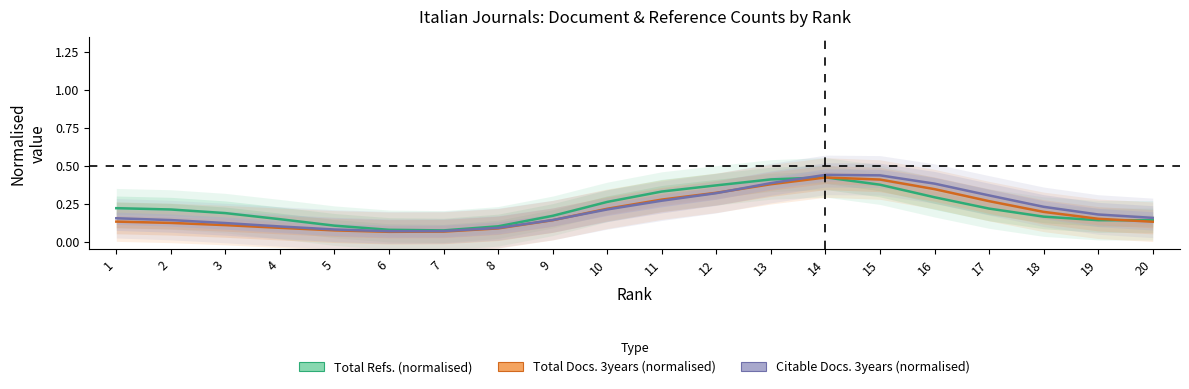

Reading left to right, list all the values displayed in this chart.

Total Refs. (normalised): 1=0.2	2=0.2	3=0.2	4=0.1	5=0.1	6=0.1	7=0.1	8=0.1	9=0.2	10=0.3	11=0.3	12=0.4	13=0.4	14=0.4	15=0.4	16=0.3	17=0.2	18=0.2	19=0.1	20=0.1
Total Docs. 3years (normalised): 1=0.1	2=0.1	3=0.1	4=0.1	5=0.1	6=0.1	7=0.1	8=0.1	9=0.1	10=0.2	11=0.3	12=0.3	13=0.4	14=0.4	15=0.4	16=0.3	17=0.3	18=0.2	19=0.2	20=0.1
Citable Docs. 3years (normalised): 1=0.2	2=0.1	3=0.1	4=0.1	5=0.1	6=0.1	7=0.1	8=0.1	9=0.1	10=0.2	11=0.3	12=0.3	13=0.4	14=0.4	15=0.4	16=0.4	17=0.3	18=0.2	19=0.2	20=0.2